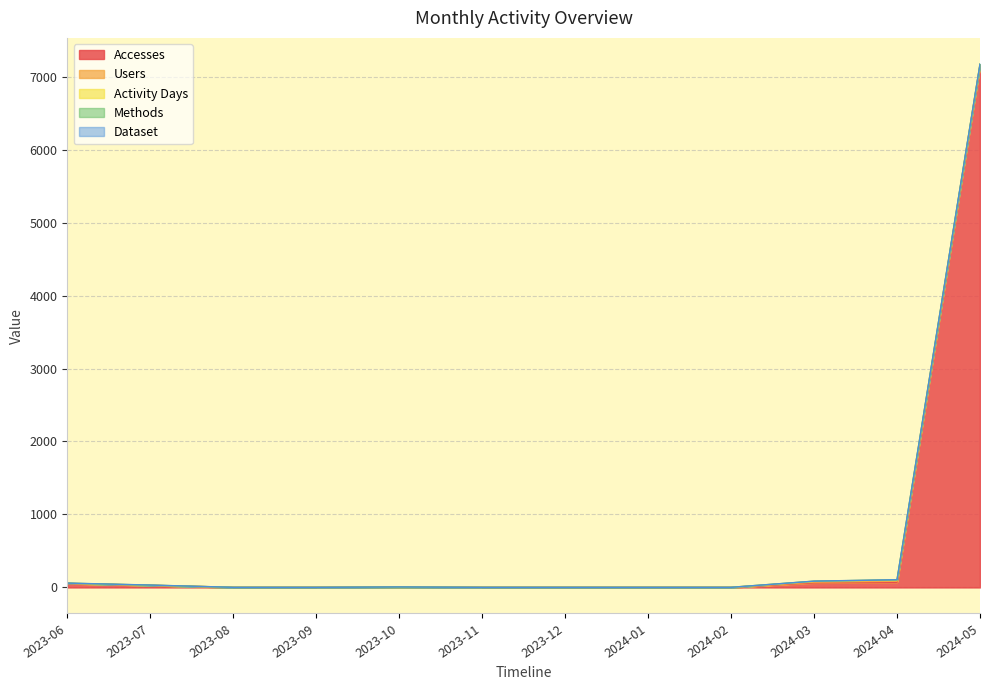

Rank the categories by Dataset value from lowest to highest.

2023-08, 2023-09, 2023-11, 2023-12, 2024-01, 2024-02, 2023-06, 2023-07, 2023-10, 2024-03, 2024-04, 2024-05